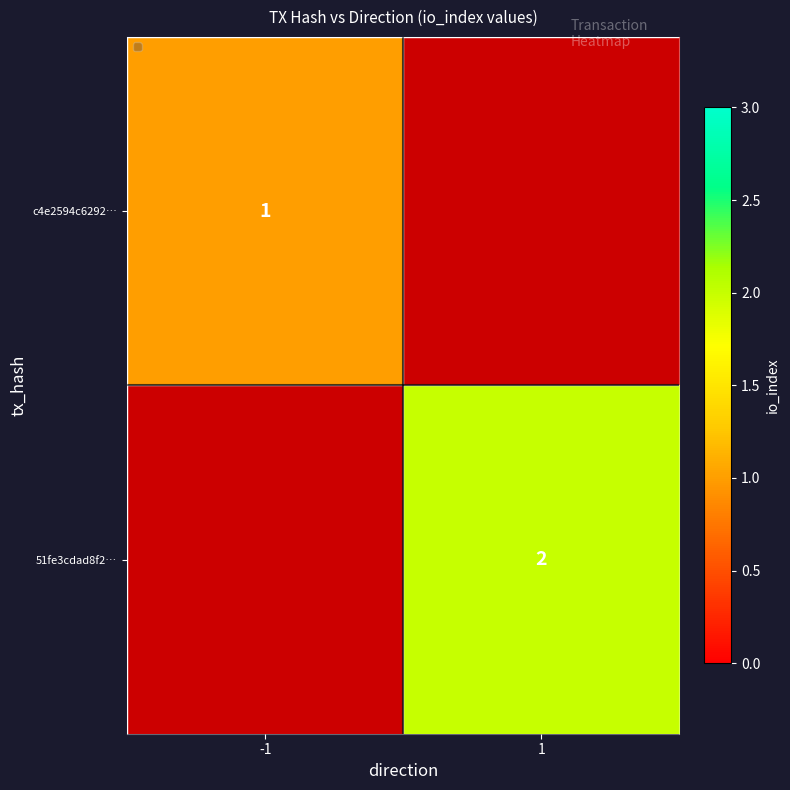

True or false: 51fe3cdad8f2… has a value of 1 at 1.

False